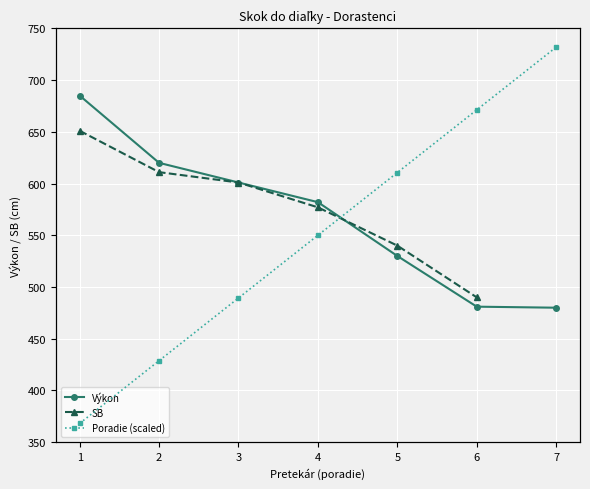

What is the value of the Poradie (scaled) point at the 3rd from the left?

500.0